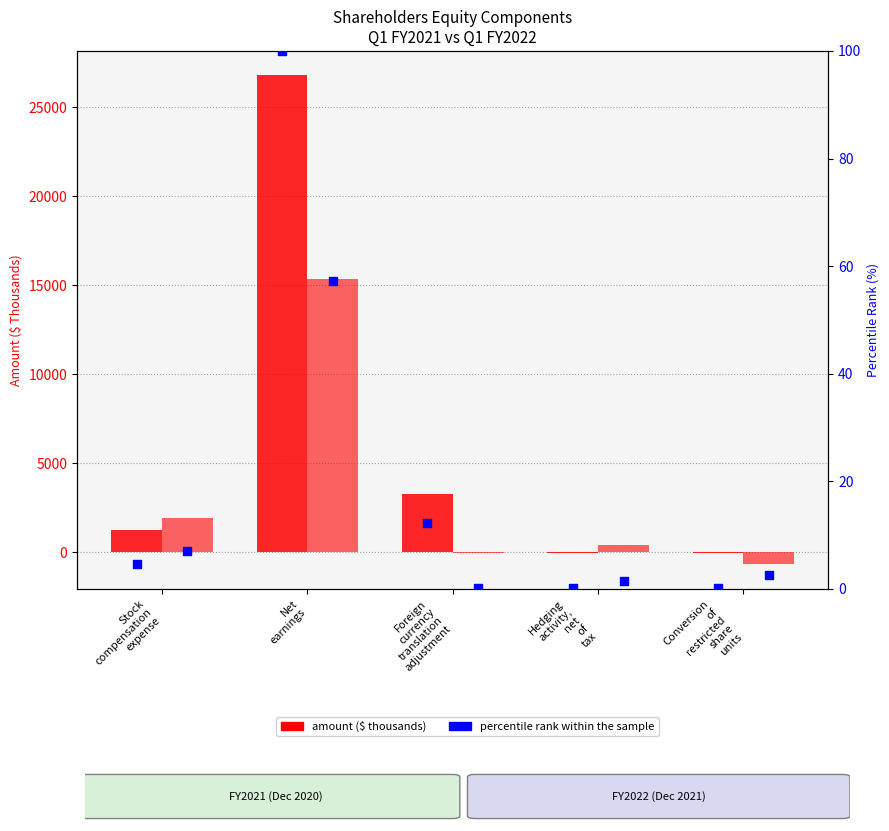

At which category is the sum across all series the highest?

Net
earnings